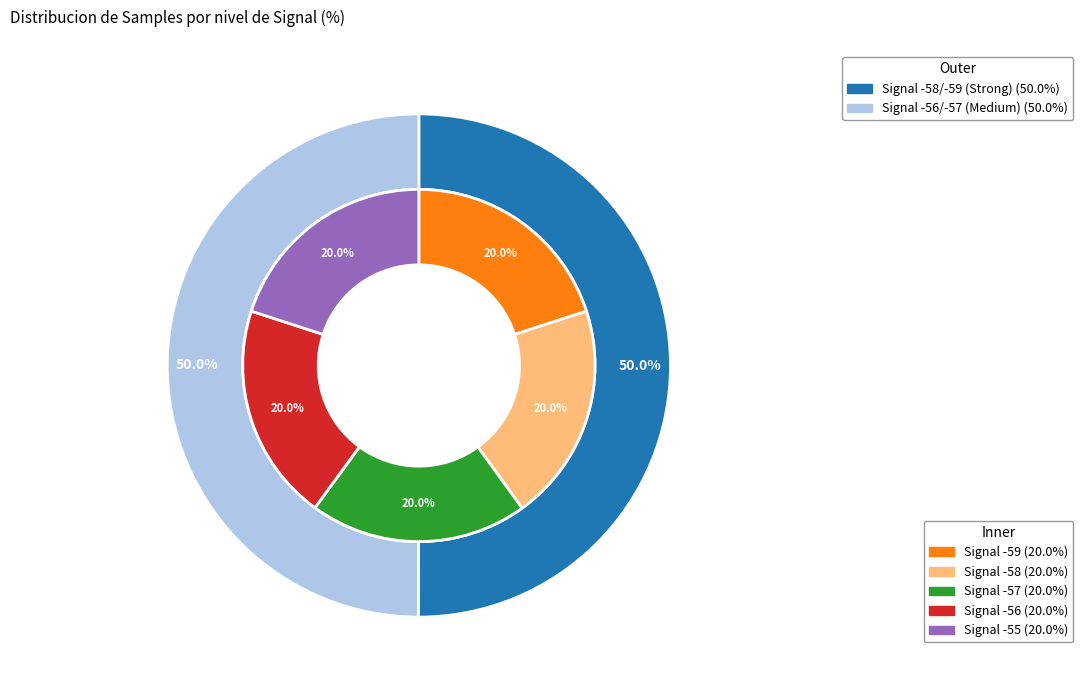

Which category has the smallest portion of the pie?

Signal_-56